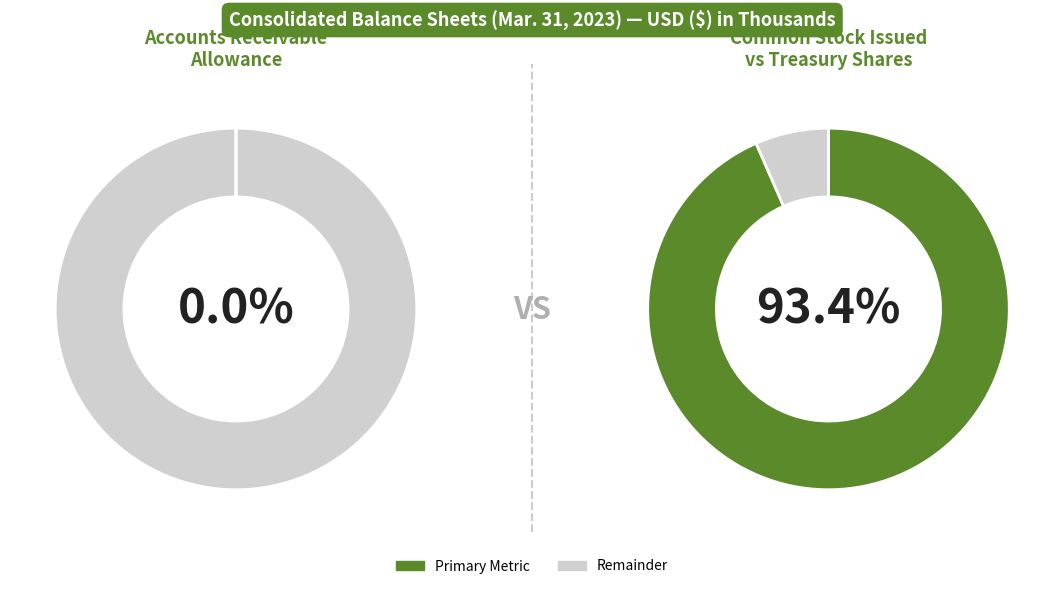

How many segments does this pie chart have?

3